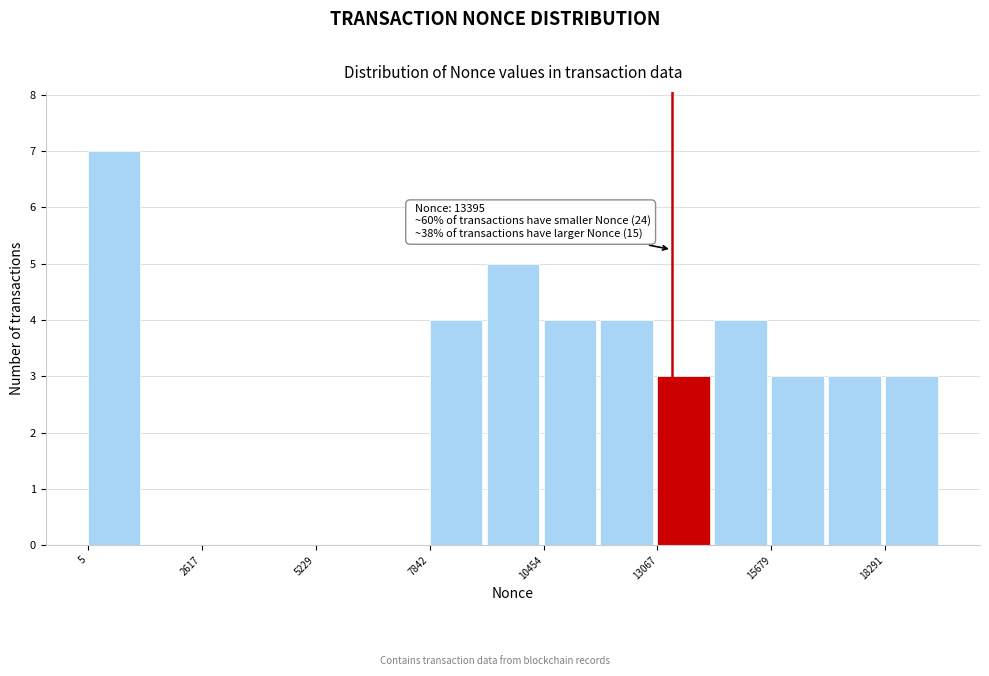

Around what value on the x-axis is the tallest bar? Give the approximate position of its centre, as read against the axis.

500